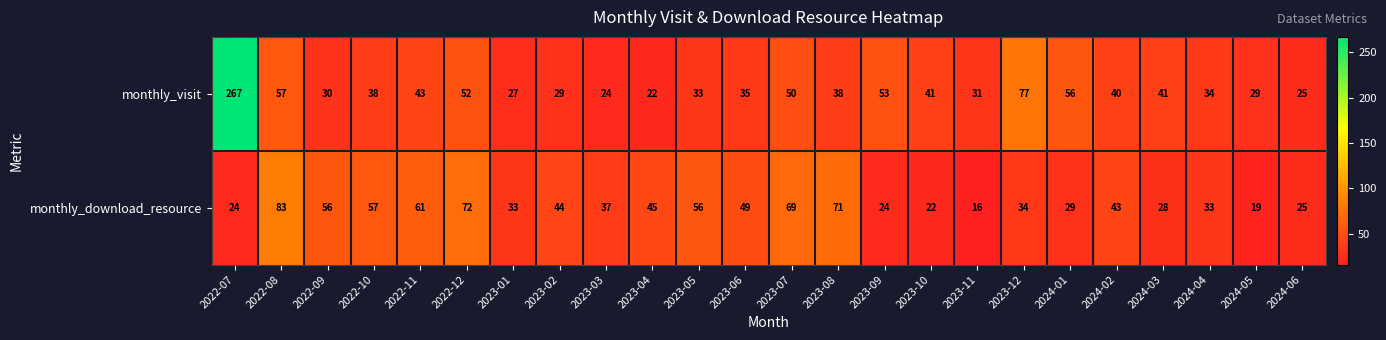

At how many categories does at least one series exceed 133?

1